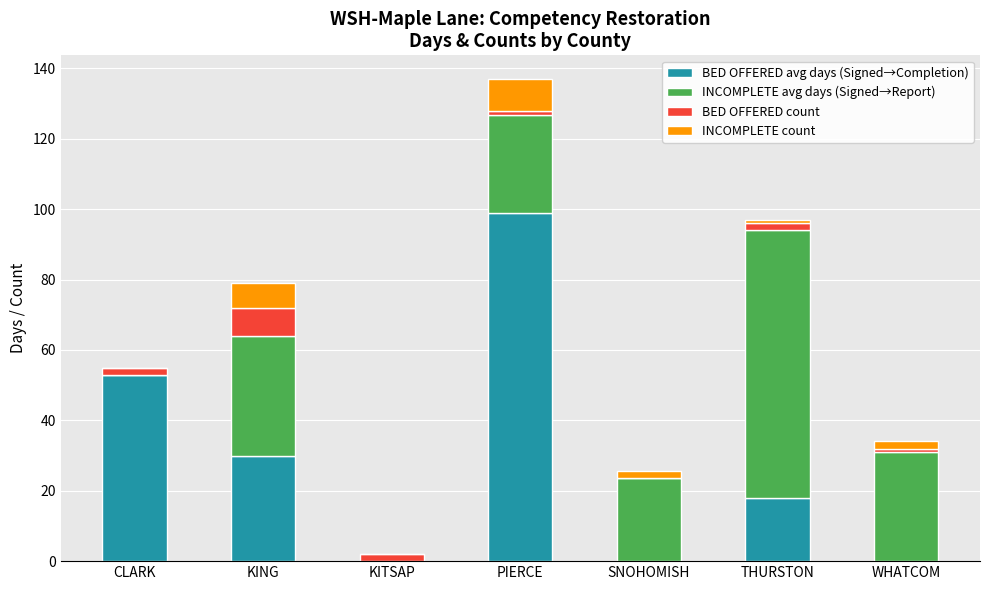

How many distinct data groups are displayed?

4